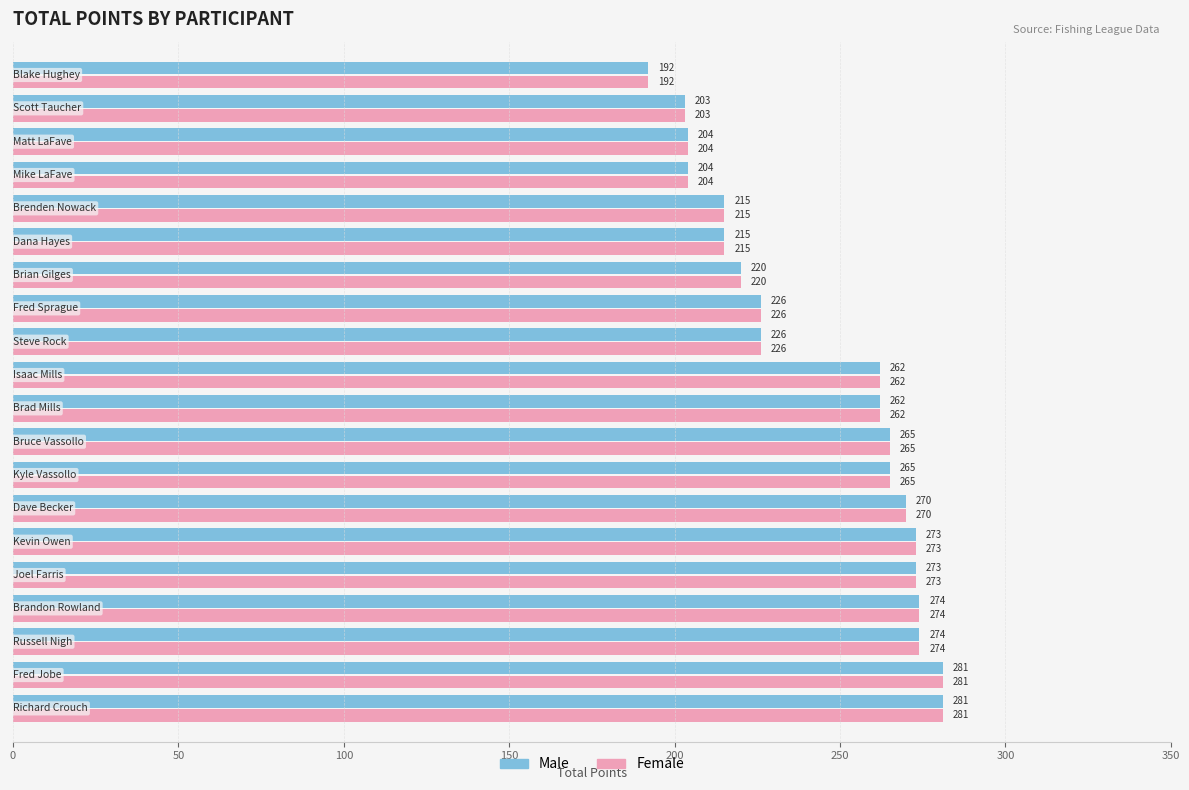

Count the number of data series in this chart.

2